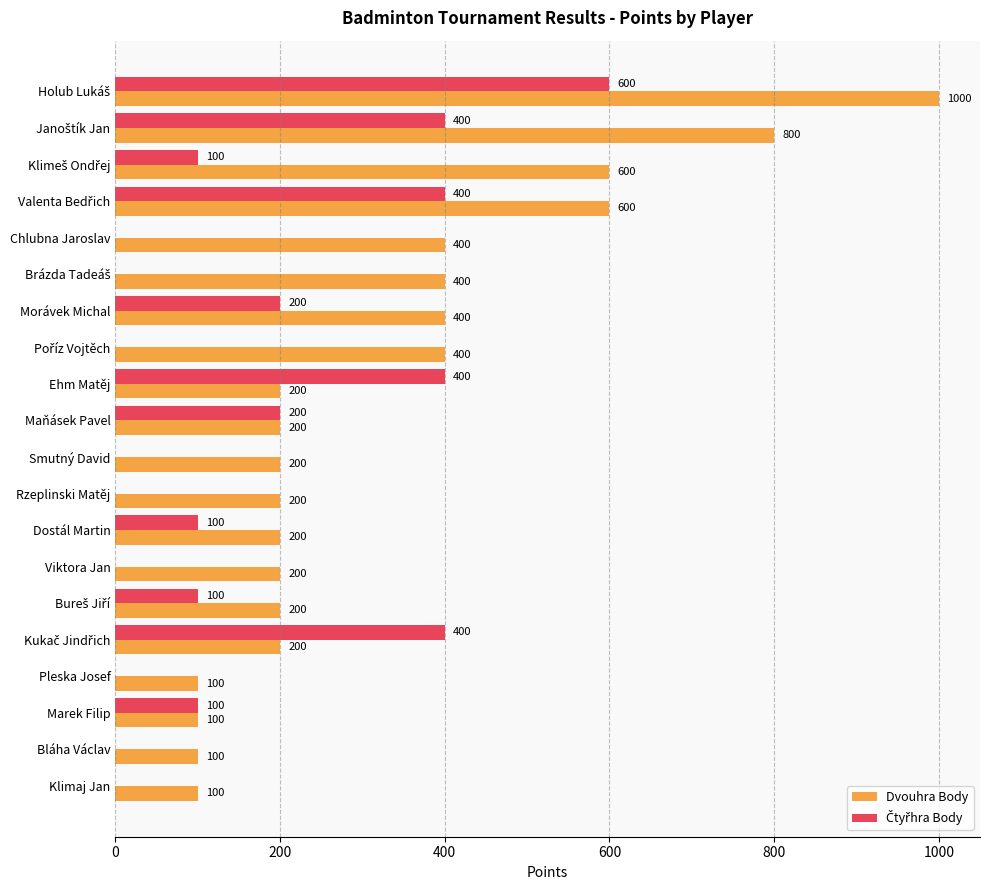

Which series changed the most between Viktora Jan and Klimaj Jan?

Dvouhra Body